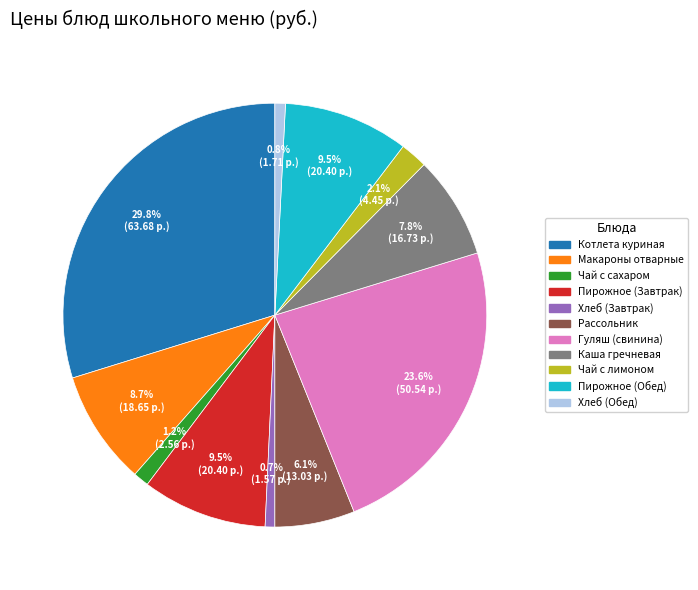

Is there any slice that represents more than half of the pie?

No